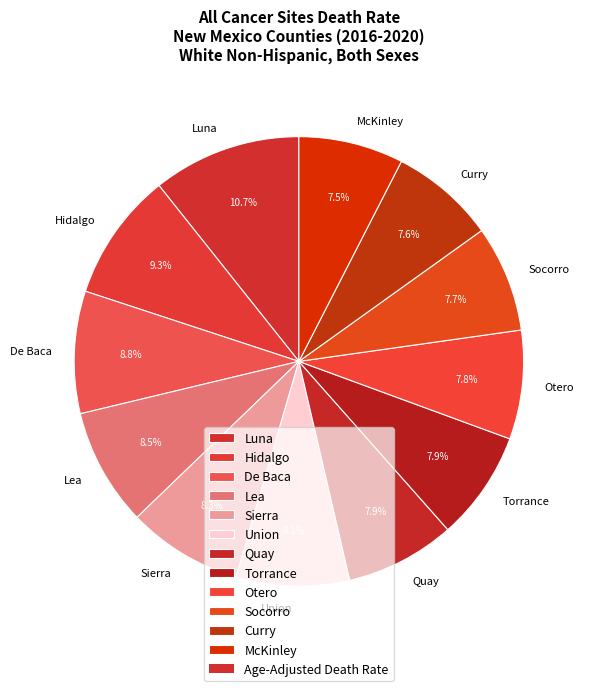

Which category has the biggest portion of the pie?

Luna